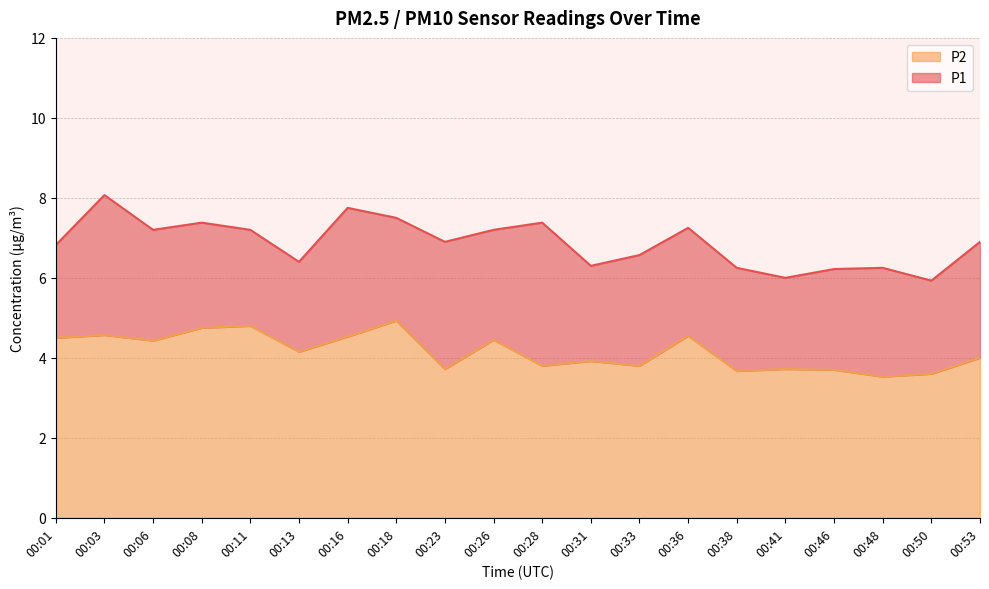

Count the number of data series in this chart.

2